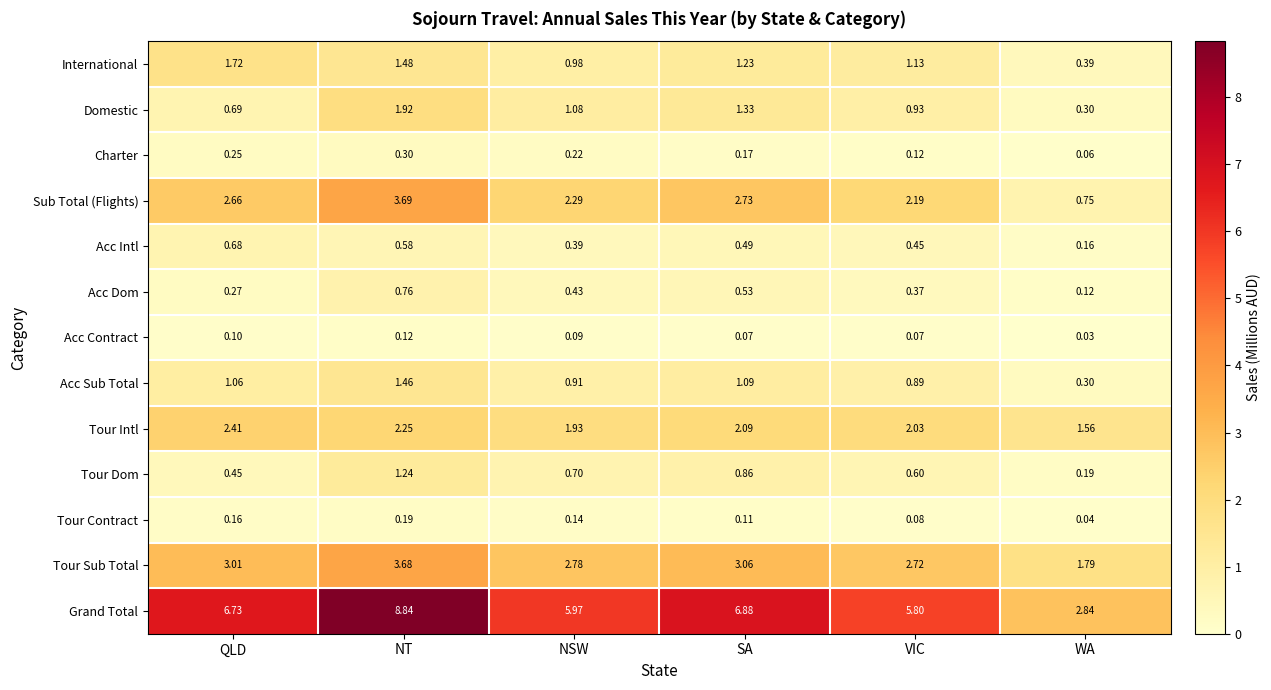

Which series changed the most between NSW and SA?

Grand Total